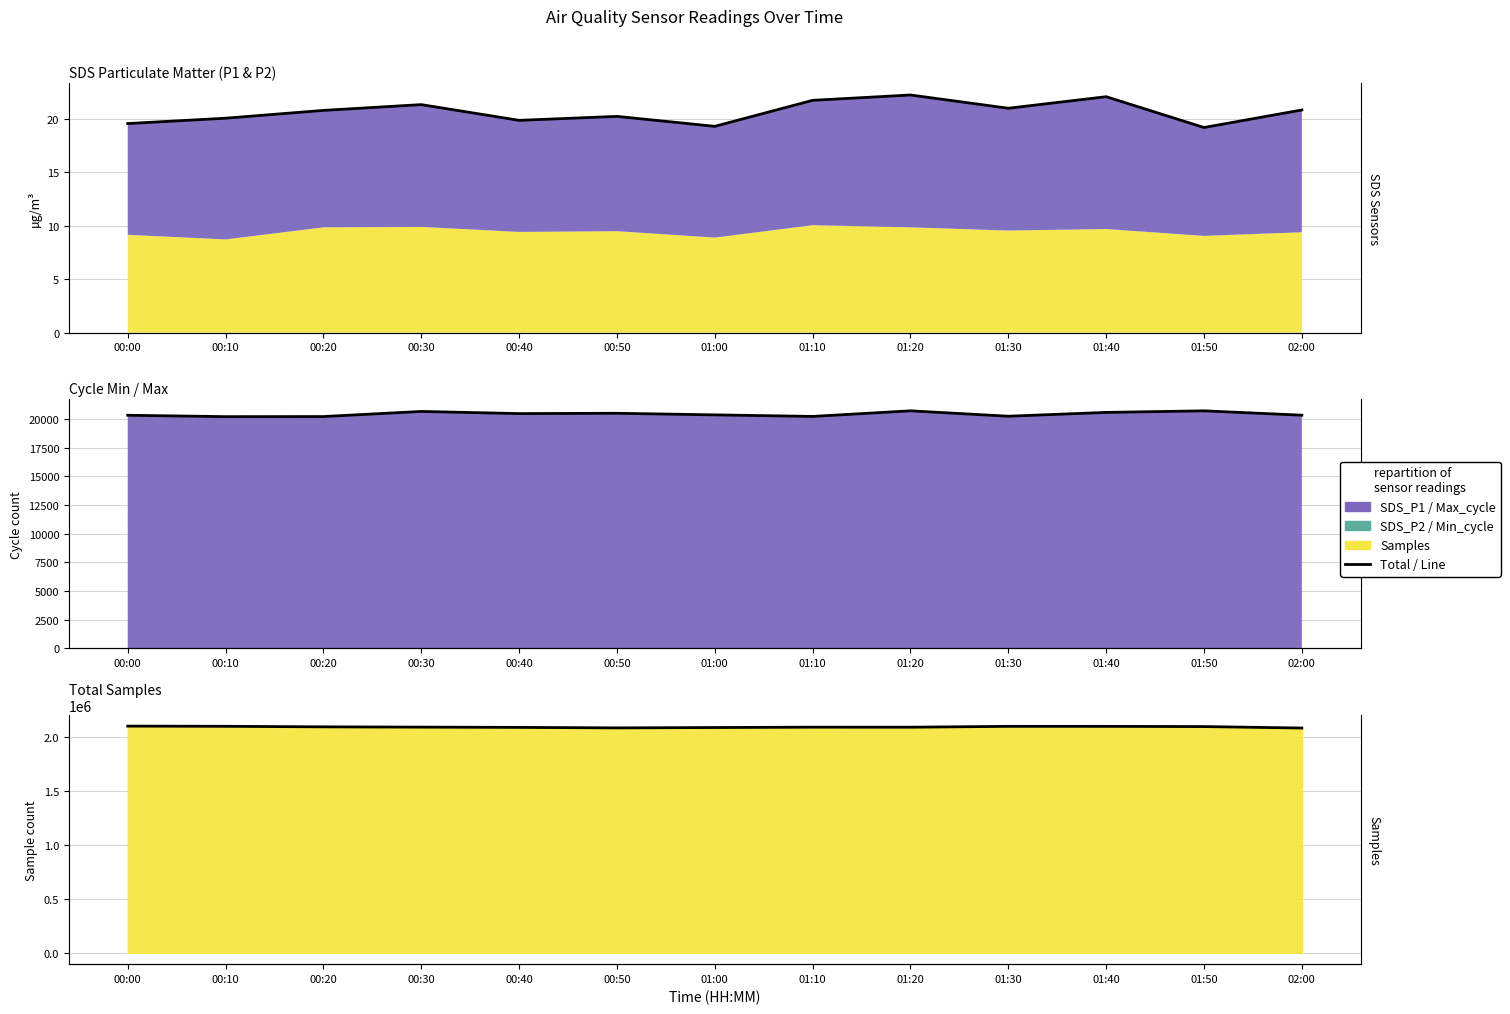

Which has a higher value, 00:10 or 00:00?

00:10